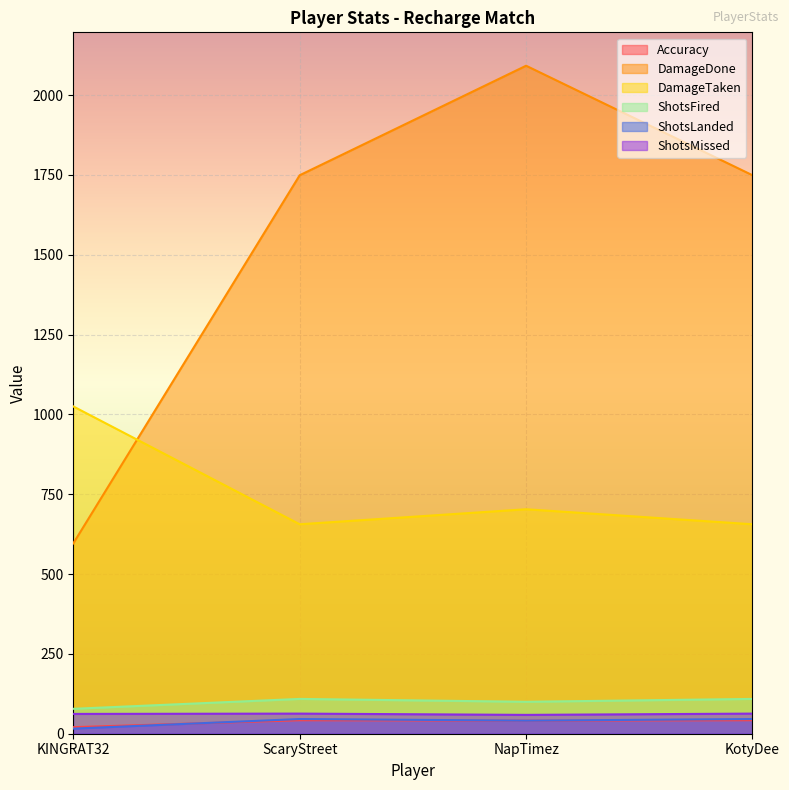

What is the label of the 1st point from the right?

KotyDee